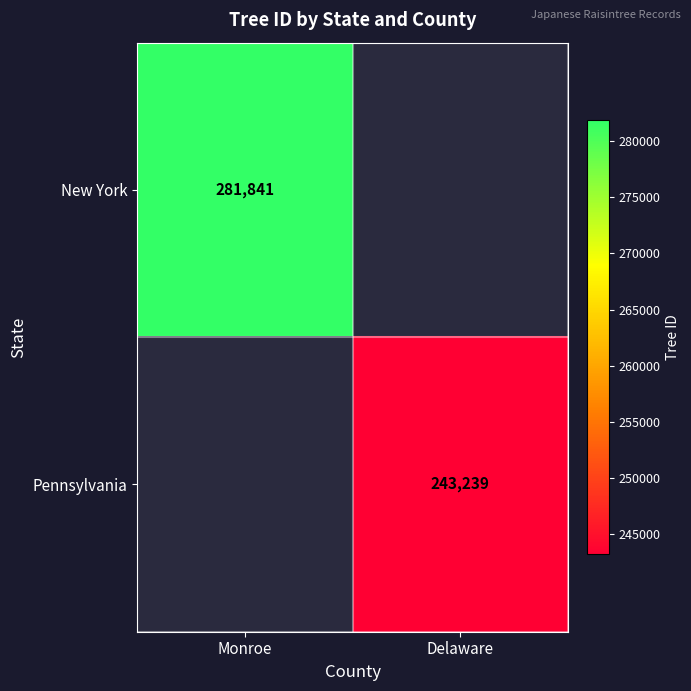

What is the maximum value shown in the chart?

281841.0